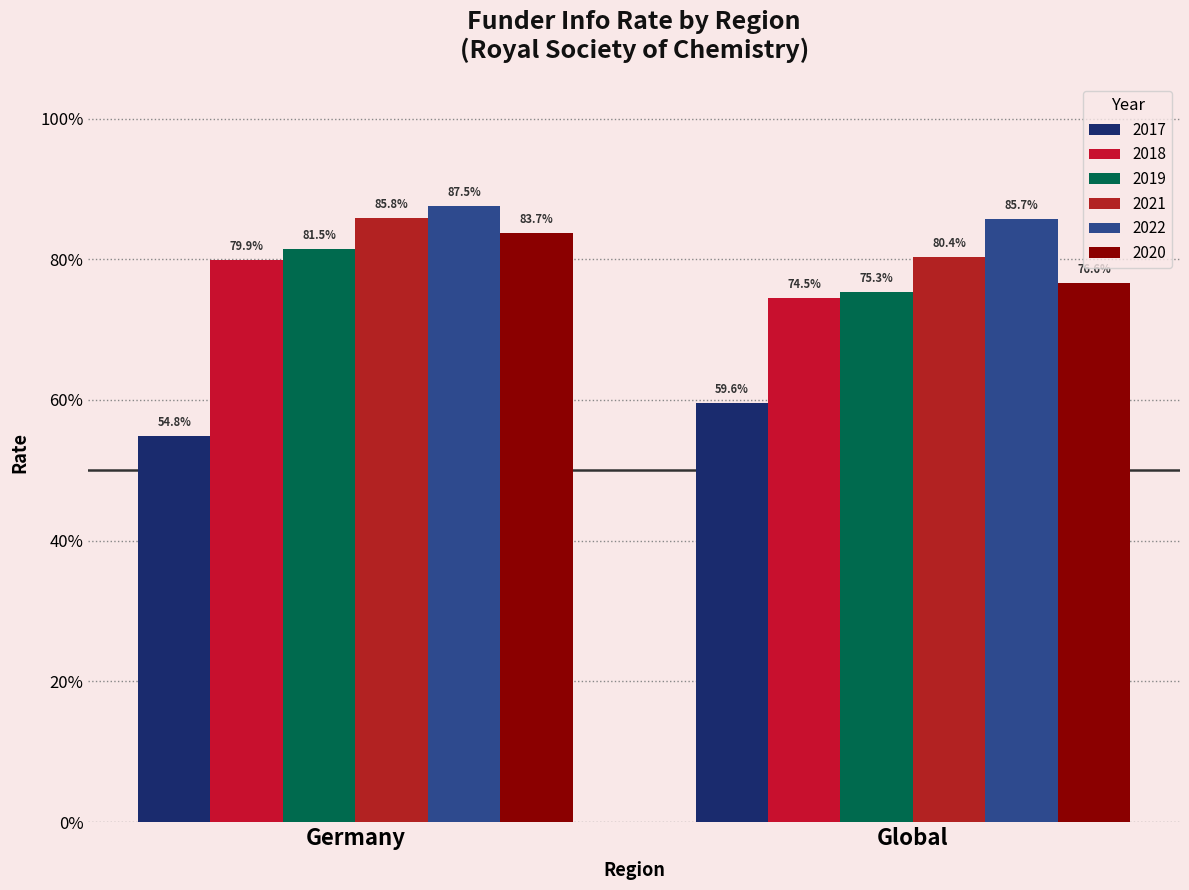

Does the chart contain stacked bars?

No